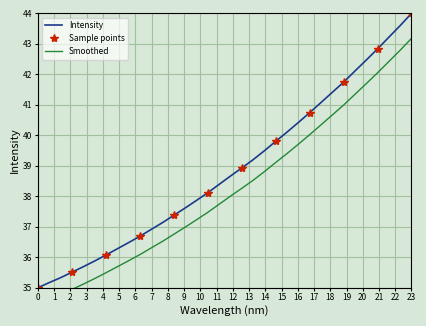

At which label does Intensity reach its peak?

23